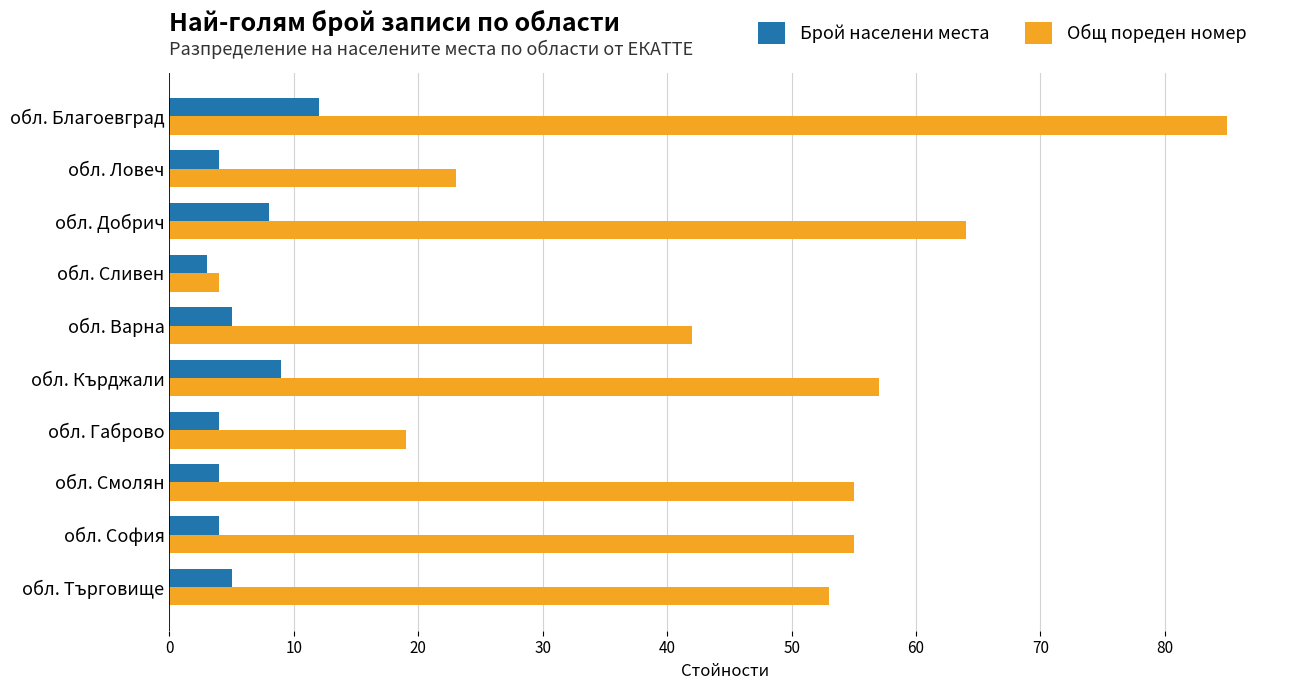

Which series has the largest range (max minus min)?

Общ пореден номер